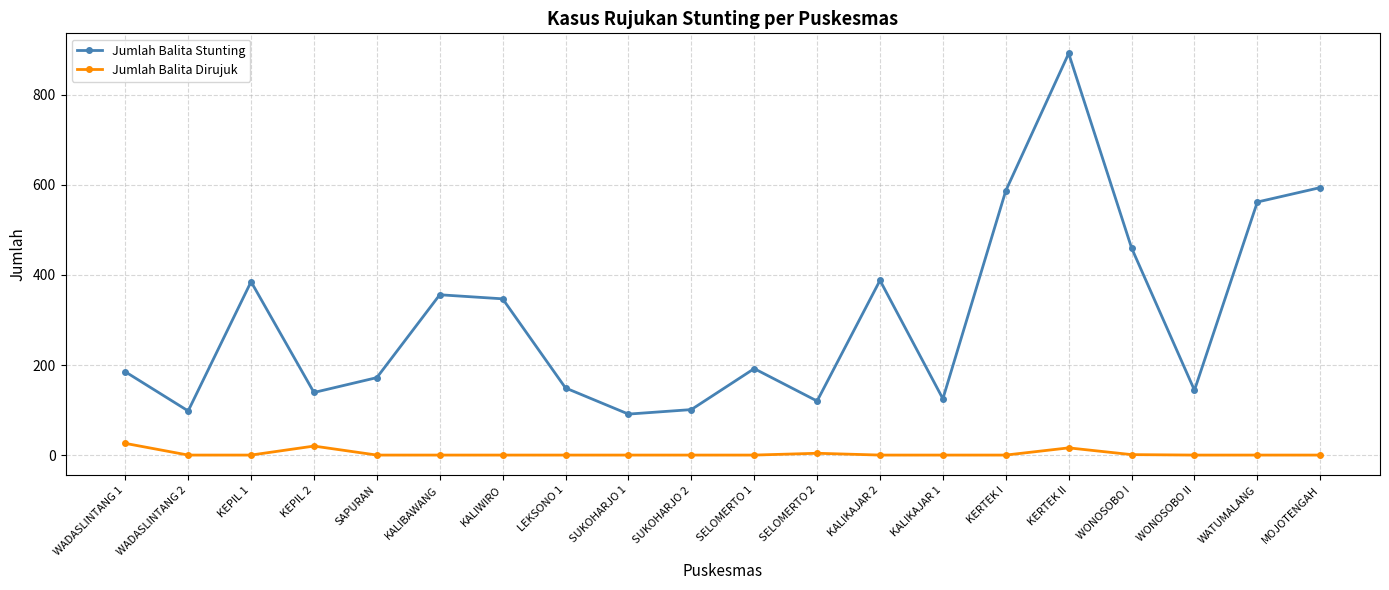

Rank the series at SAPURAN from lowest to highest value.

Jumlah Balita Dirujuk, Jumlah Balita Stunting